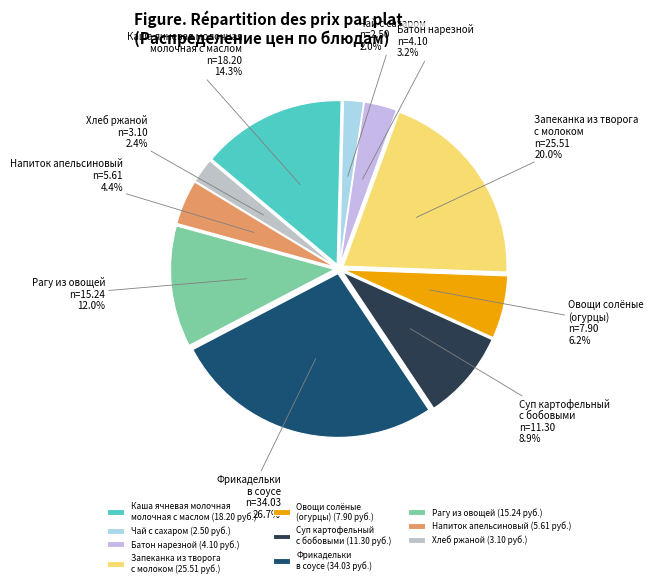

Approximately how many times larger is the value at Фрикадельки в соусе compared to Суп картофельный с бобовыми?

3.0